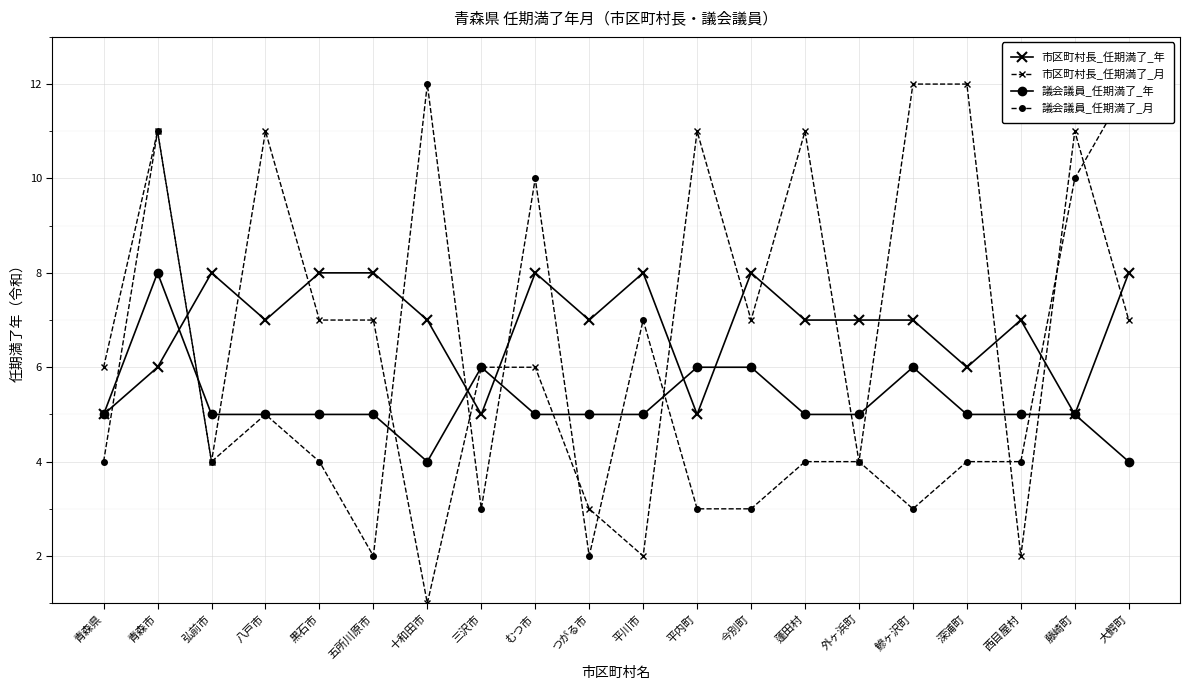

Does the chart display data point markers on the line(s)?

Yes